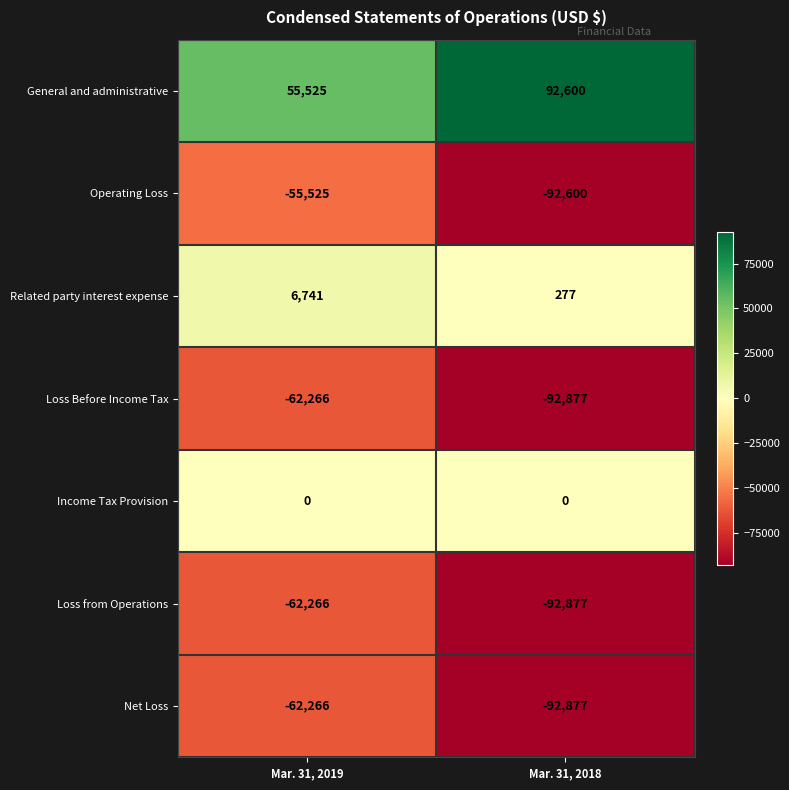

How many categories are shown in the chart?

2